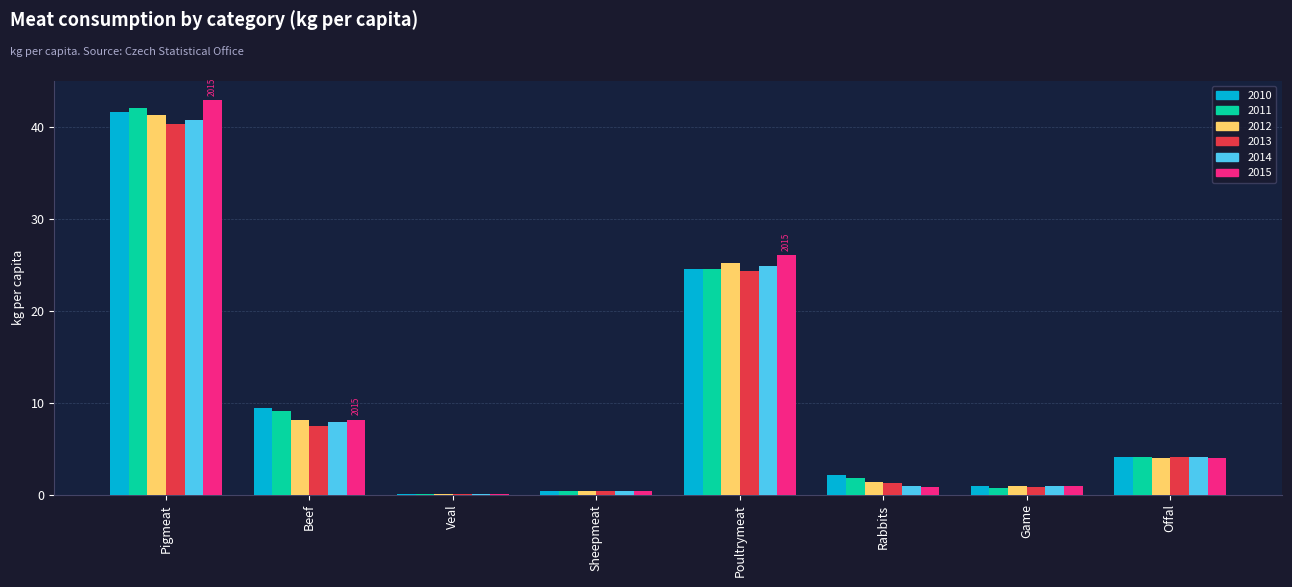

Count the number of data series in this chart.

6